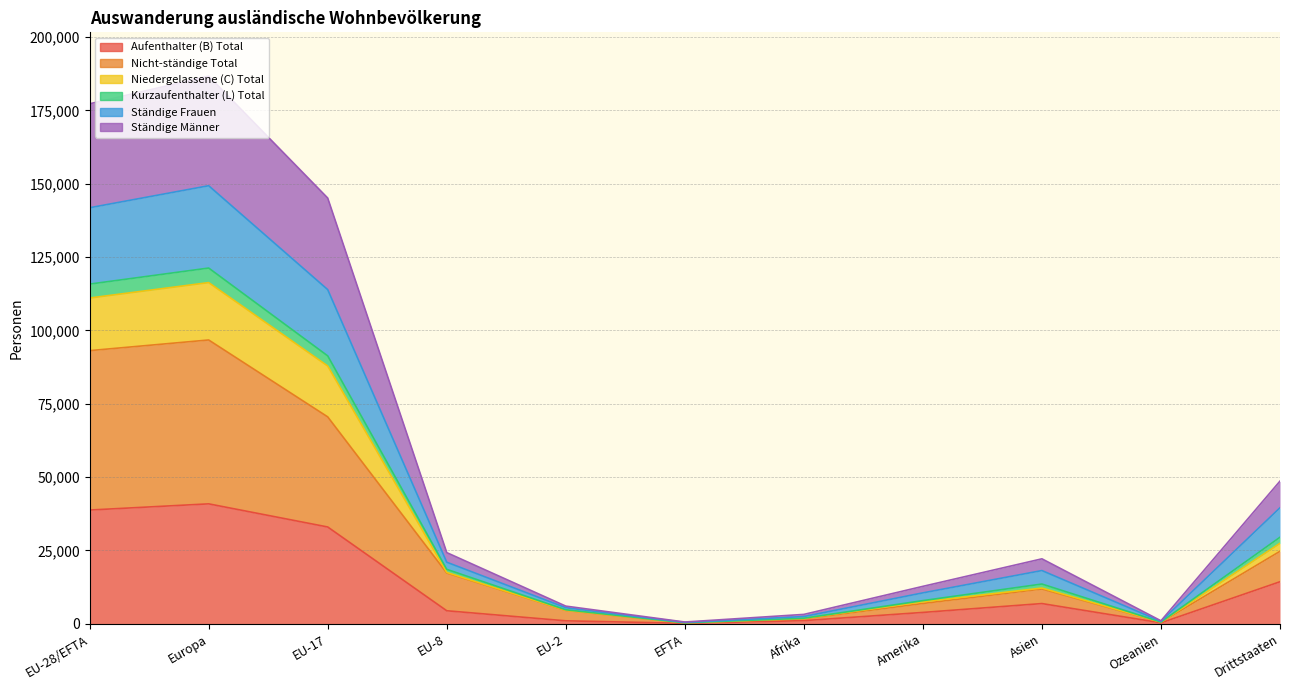

True or false: Niedergelassene (C) Total and Kurzaufenthalter (L) Total intersect in this chart.

False